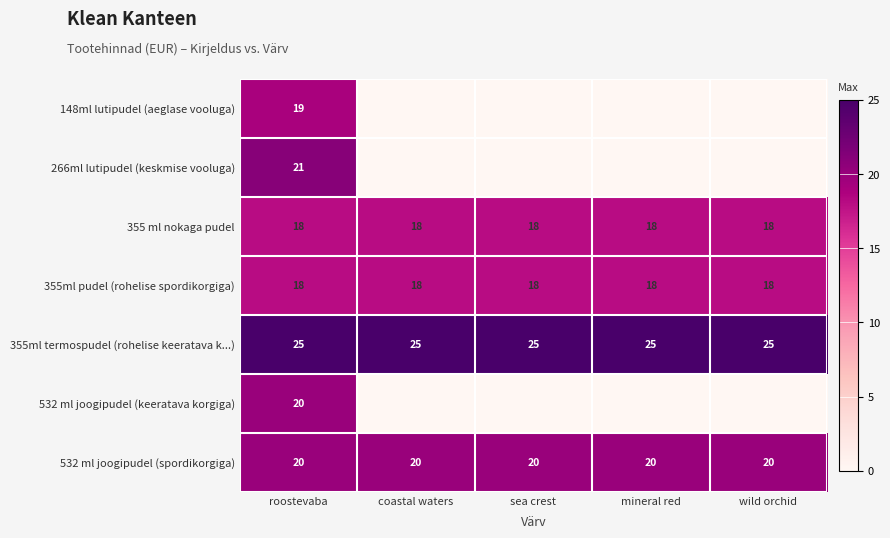

The value of 355ml pudel (rohelise spordikorgiga) at wild orchid is 10. True or false?

False